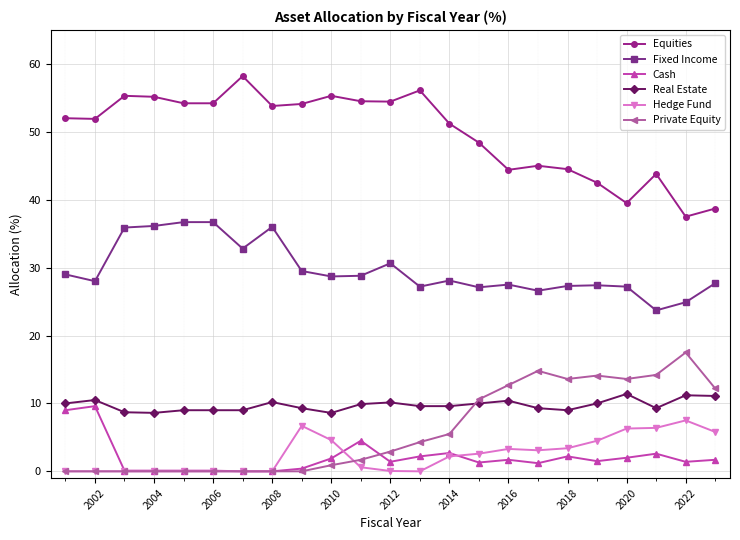

True or false: Private Equity has more than 0 interior local peaks.

True